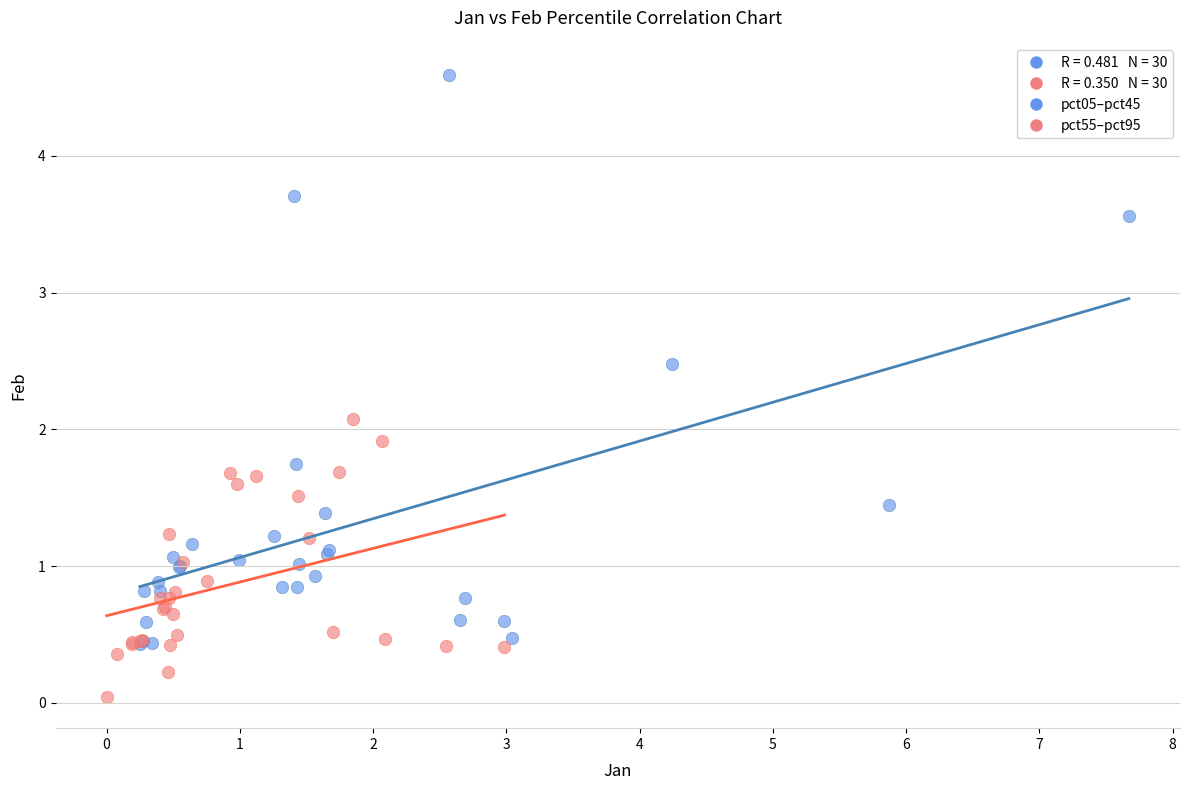

Which series reaches the minimum Y coordinate?

pct55–pct95